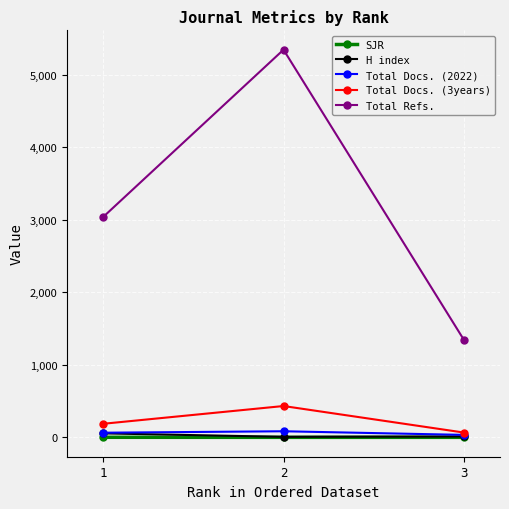

What is the sum of all Total Docs. (3years) values?

685.0